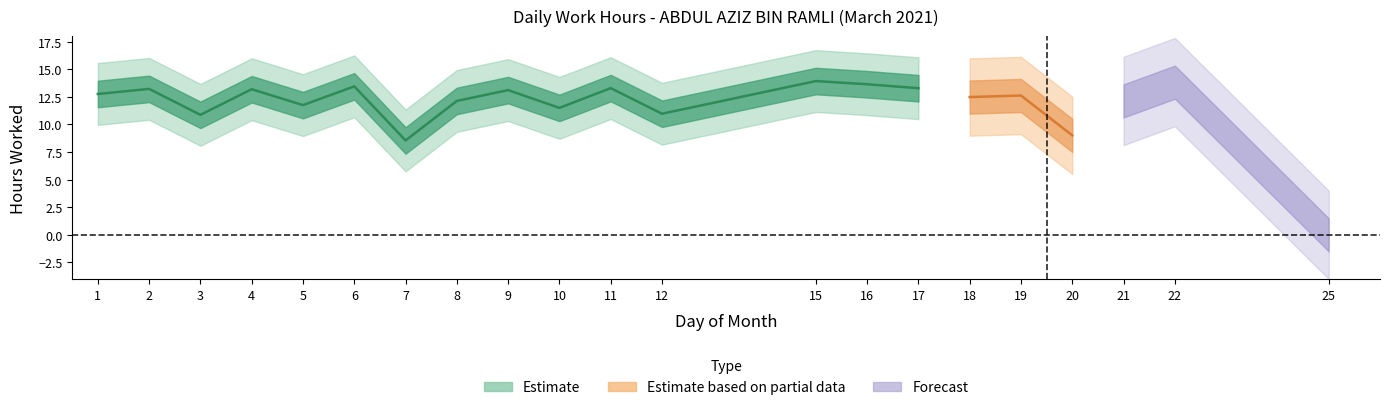

At which label does the data first exceed 12?

1